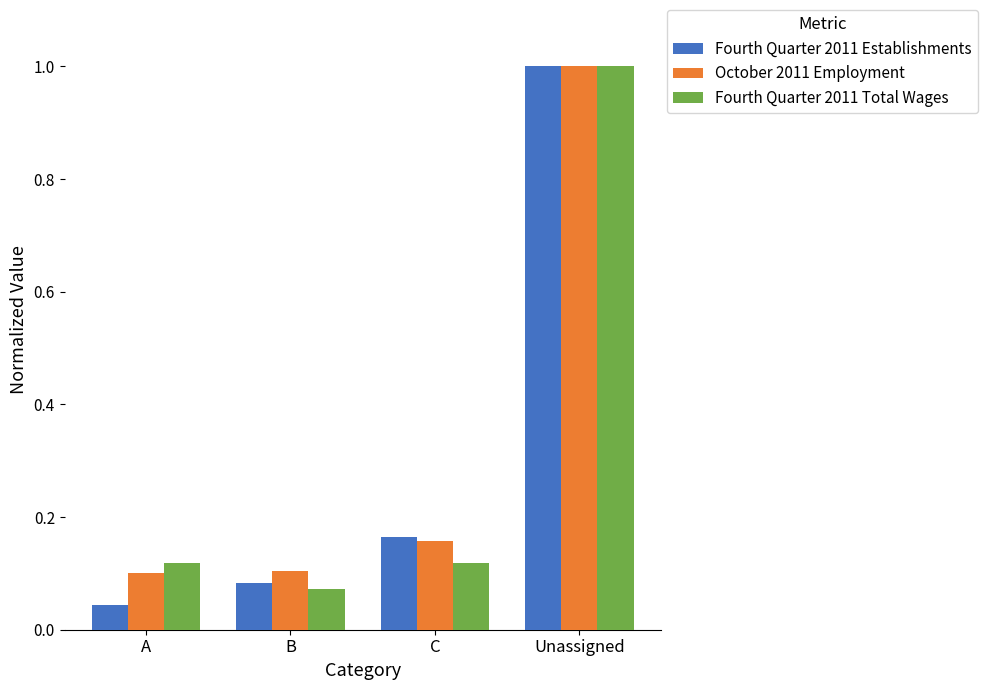

Count the number of data series in this chart.

3